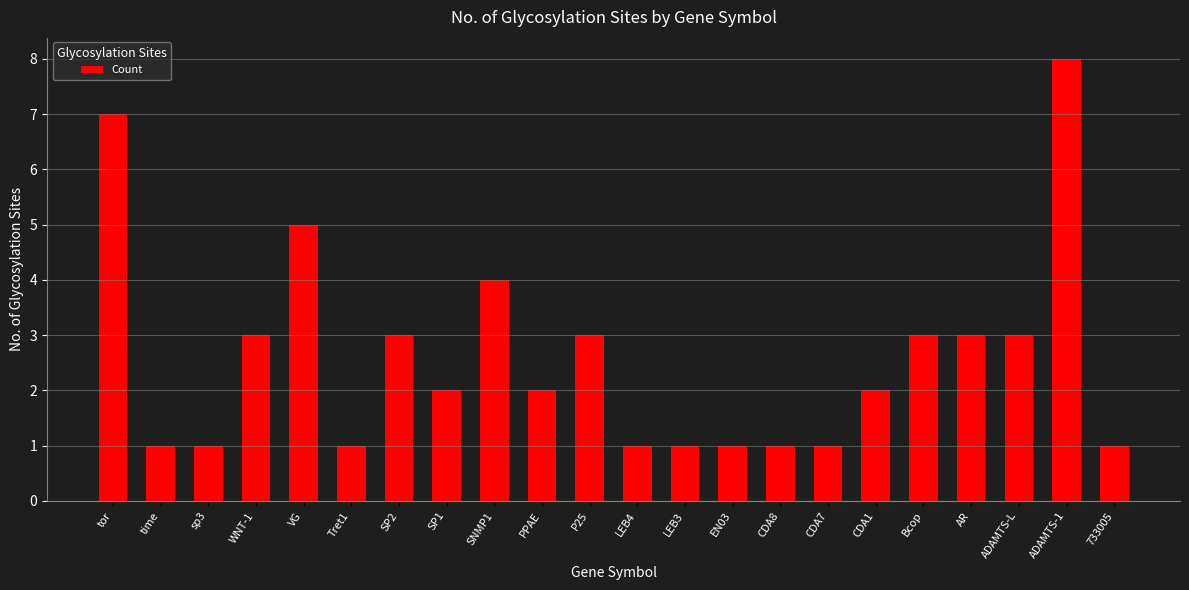

Reading right to left, extract all data points from this chart.

733005=1	ADAMTS-1=8	ADAMTS-L=3	AR=3	Bcop=3	CDA1=2	CDA7=1	CDA8=1	EN03=1	LEB3=1	LEB4=1	P25=3	PPAE=2	SNMP1=4	SP1=2	SP2=3	Tret1=1	VG=5	WNT-1=3	sp3=1	time=1	tor=7